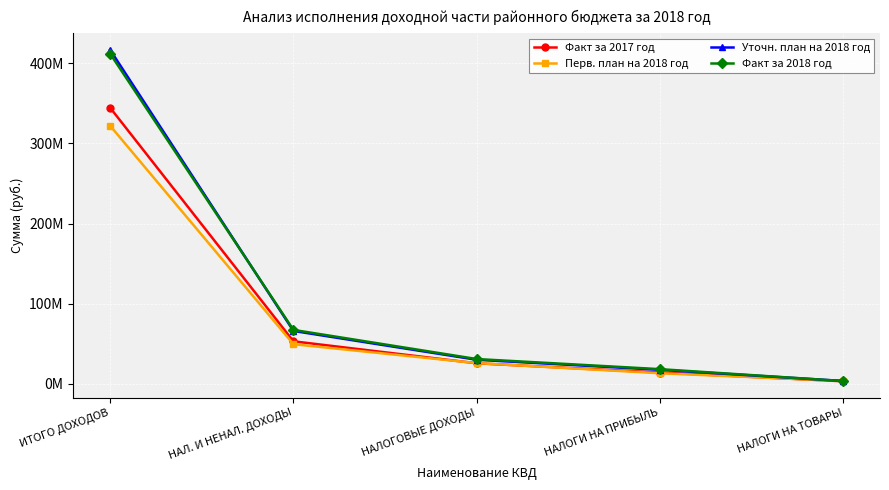

What are all the series names shown in the legend?

Факт за 2017 год, Перв. план на 2018 год, Уточн. план на 2018 год, Факт за 2018 год